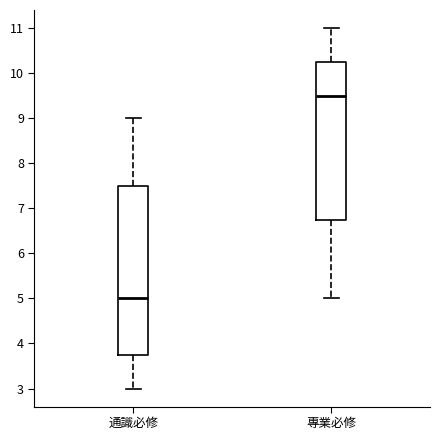

Which box's median line is the lowest?

通識必修